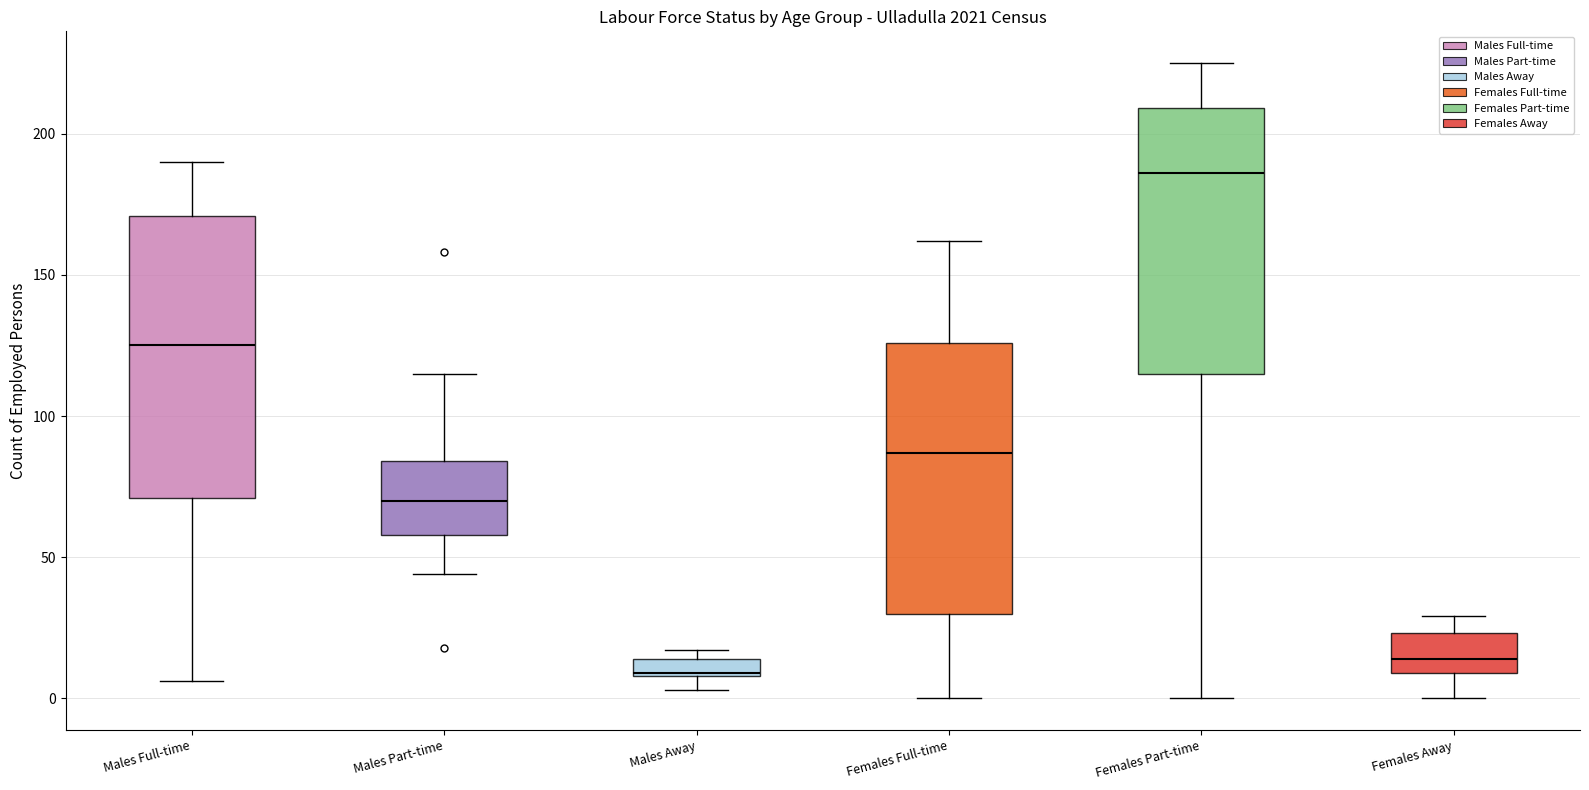

Which box's median line is the highest?

Females Part-time